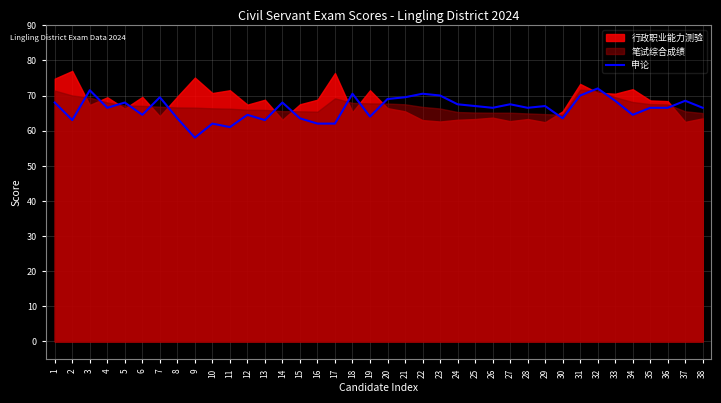

The chart shows a value of 107.1 at 32. True or false?

False